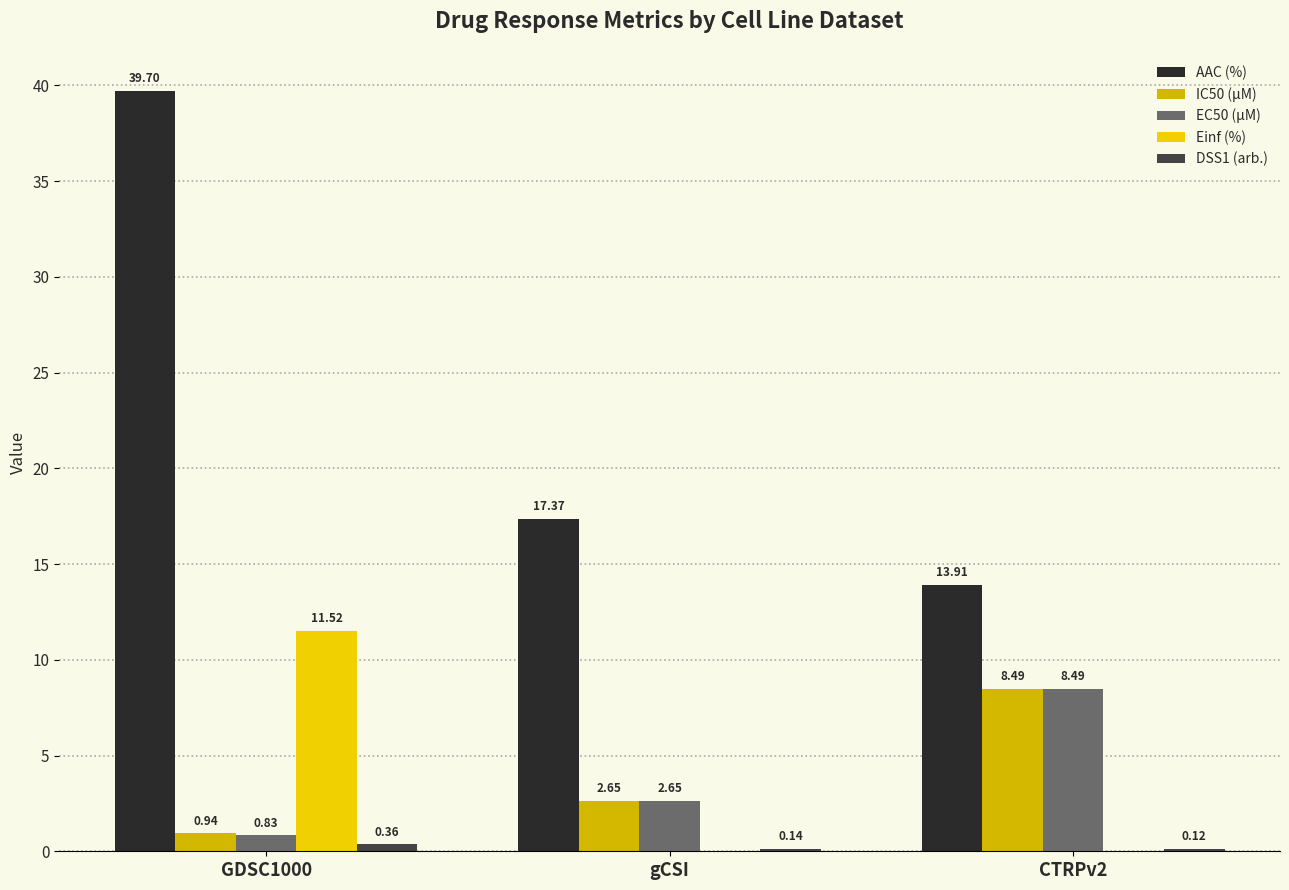

Is the value of AAC (%) at CTRPv2 greater than the value of DSS1 (arb.) at GDSC1000?

Yes